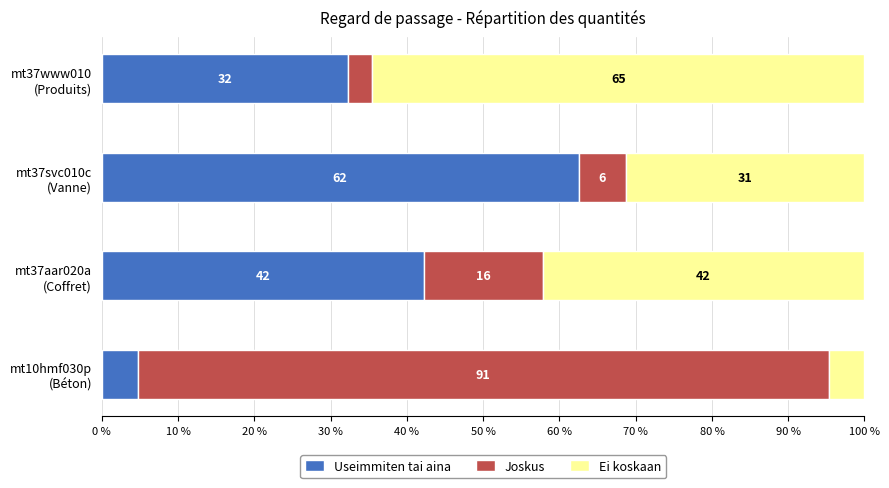

What are all the series names shown in the legend?

Useimmiten tai aina, Joskus, Ei koskaan